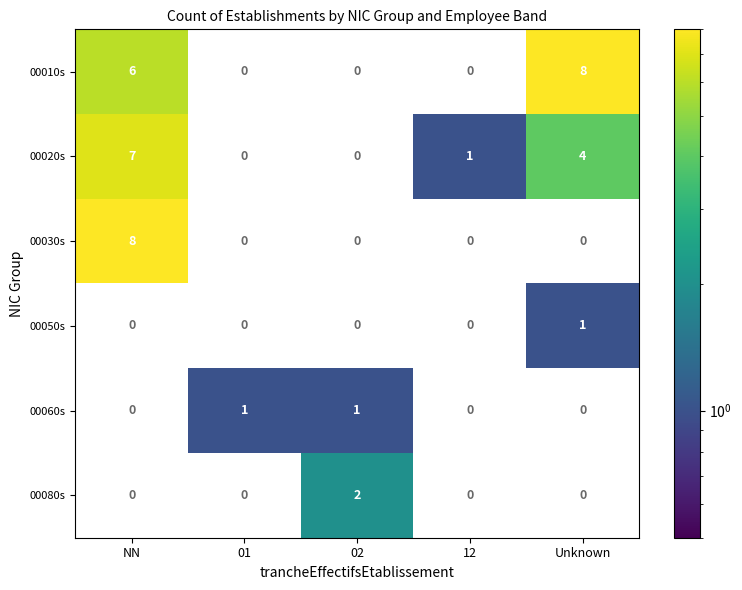

Is it true that 00020s equals 1.0 at 12?

True